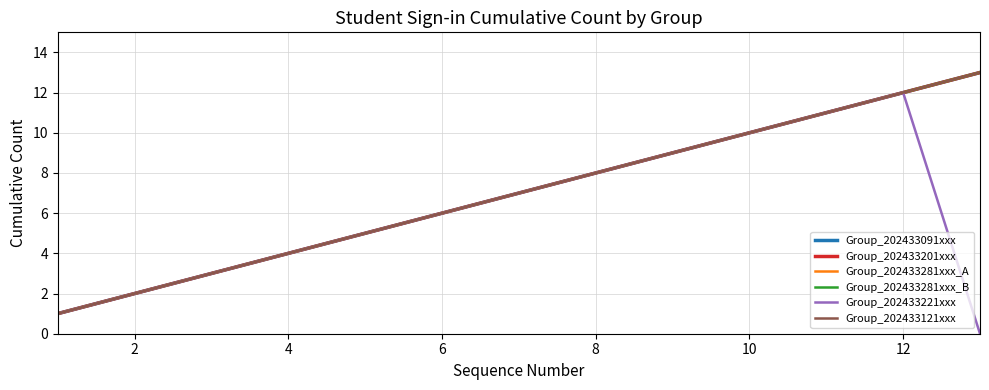

Does the chart have visible grid lines?

Yes